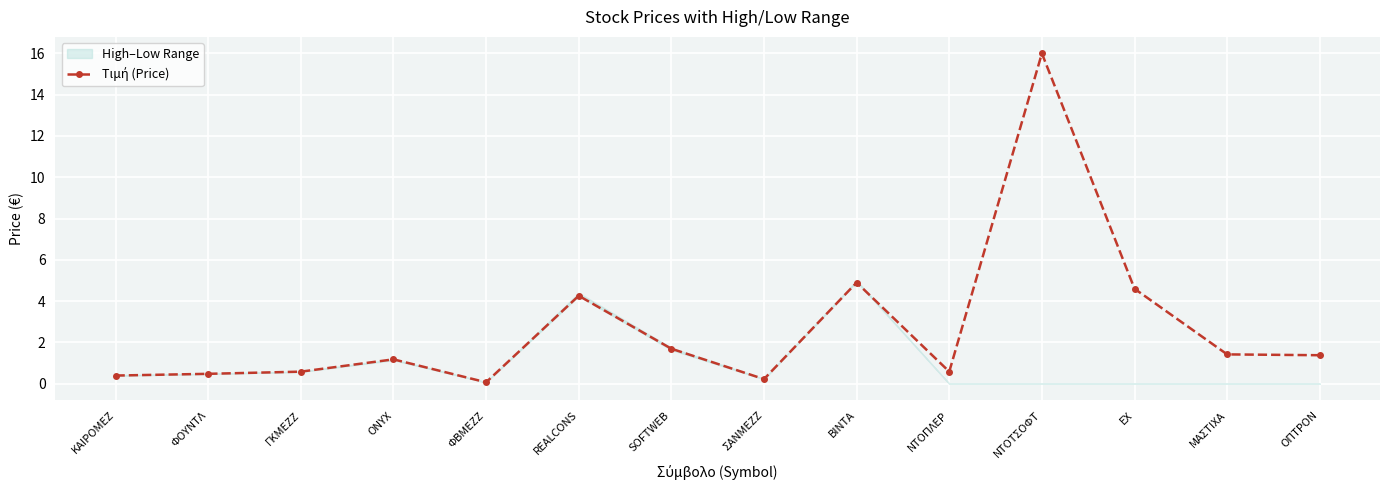

What is the value of the 11th point from the left?

16.0